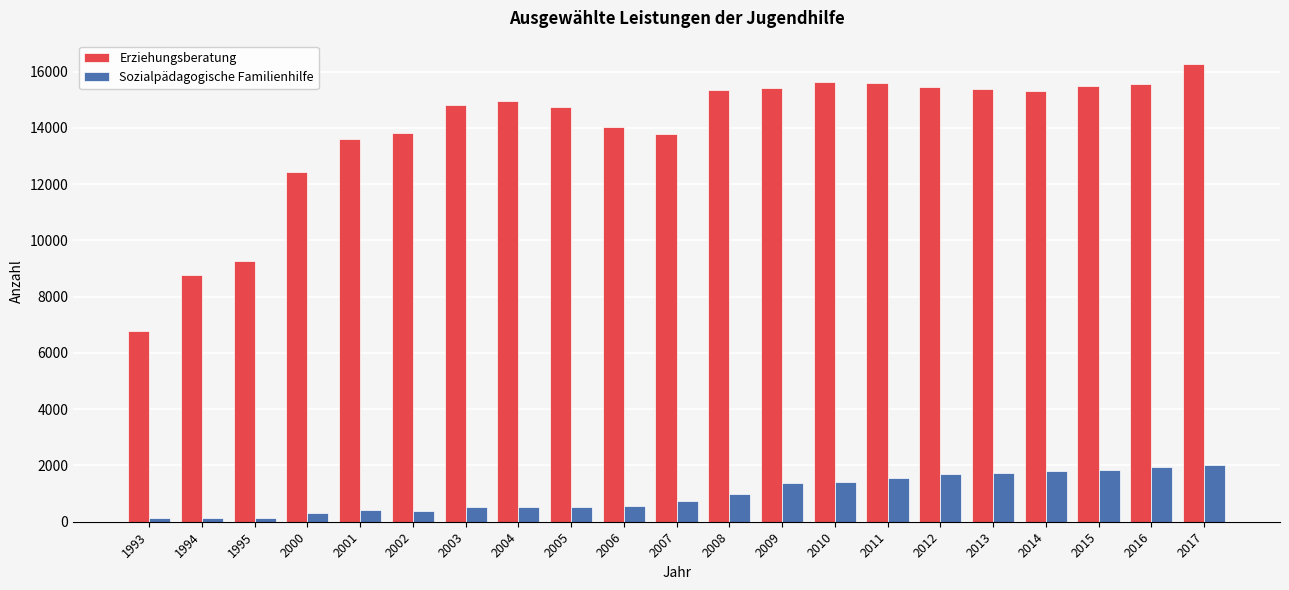

How many bars are there in total?

42